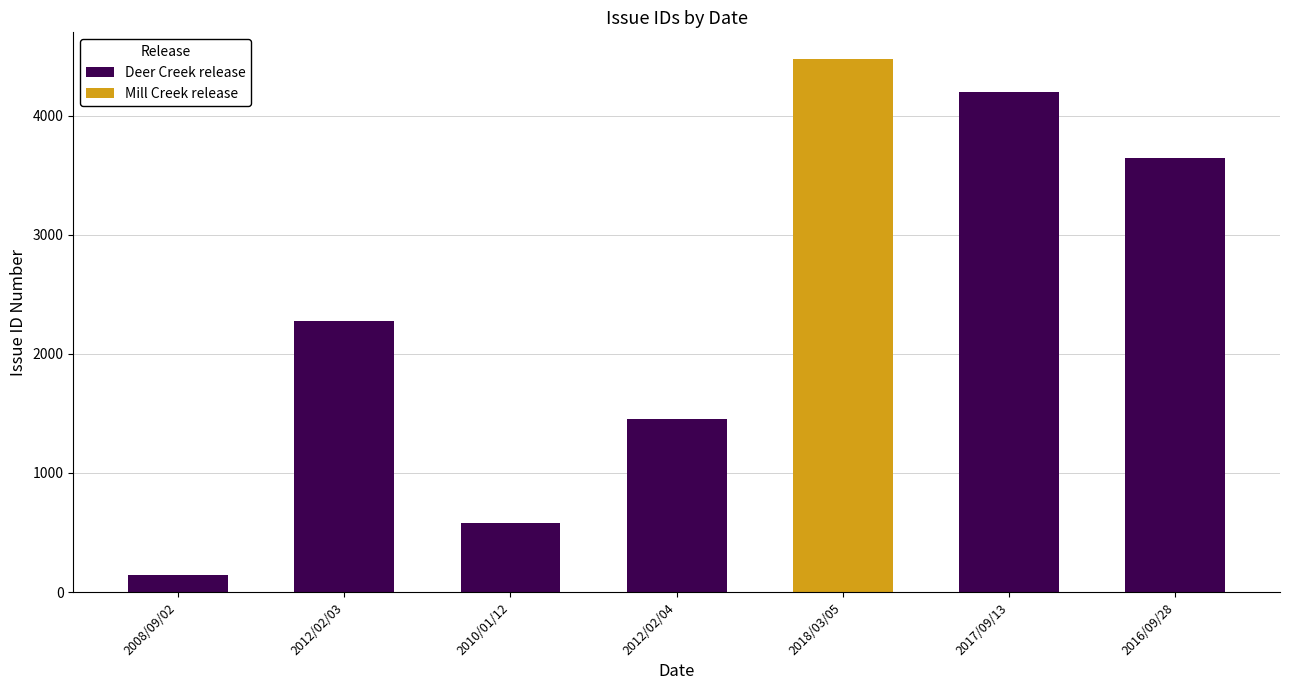

What is the difference between the maximum and minimum values?

4333